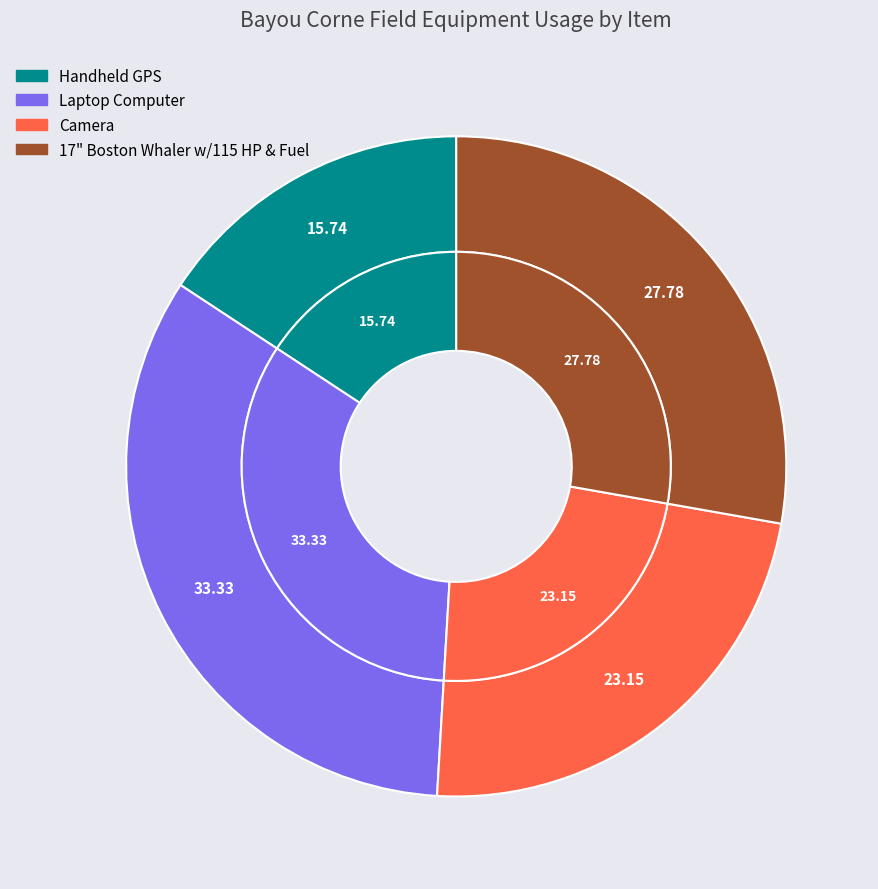

Does Laptop Computer account for over 50% of the chart?

No